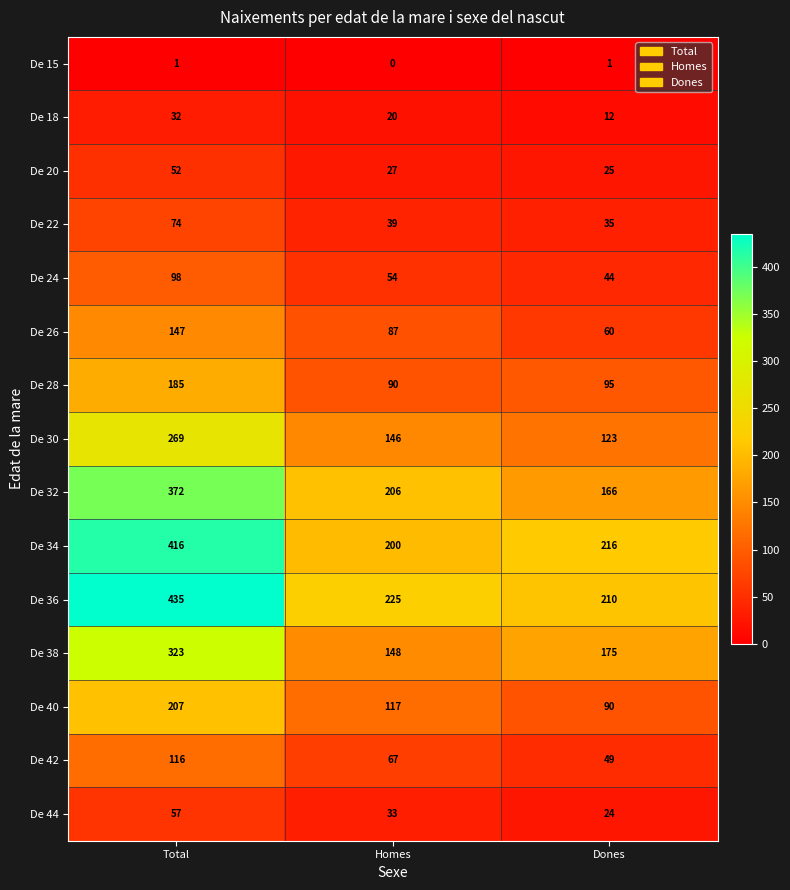

How many categories are shown in the chart?

3